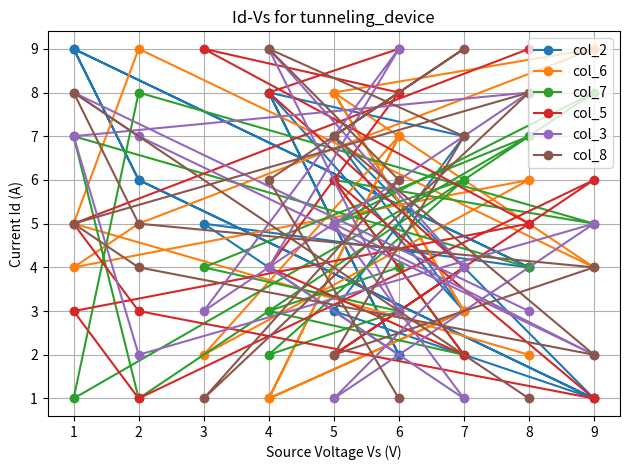

True or false: col_8 and col_6 cross at least once.

True